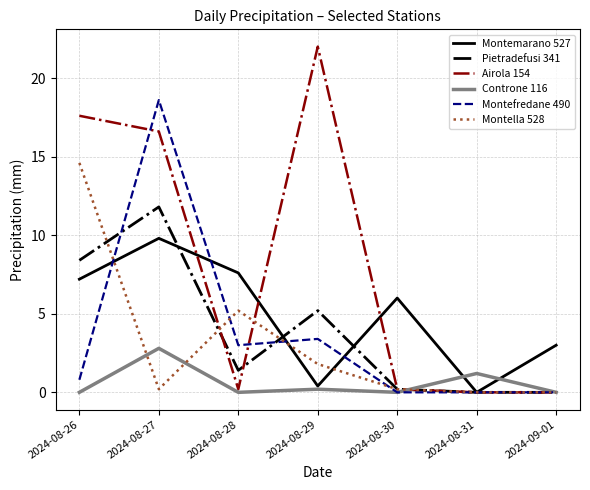

What is the sum of the Pietradefusi 341 values at 2024-08-30 and 2024-08-27?

12.0